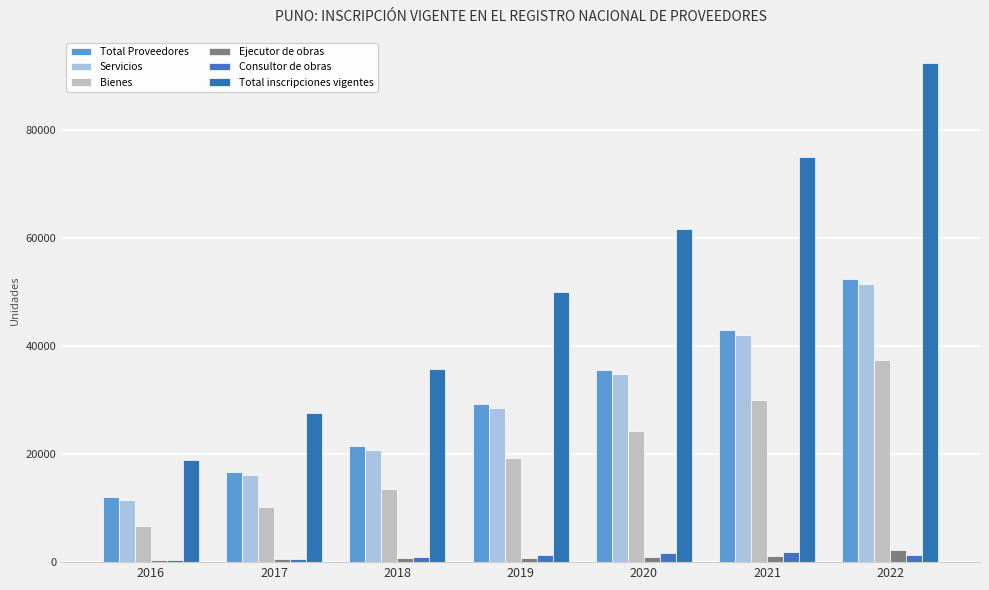

Is it true that Total inscripciones vigentes equals 35825 at 2018?

True